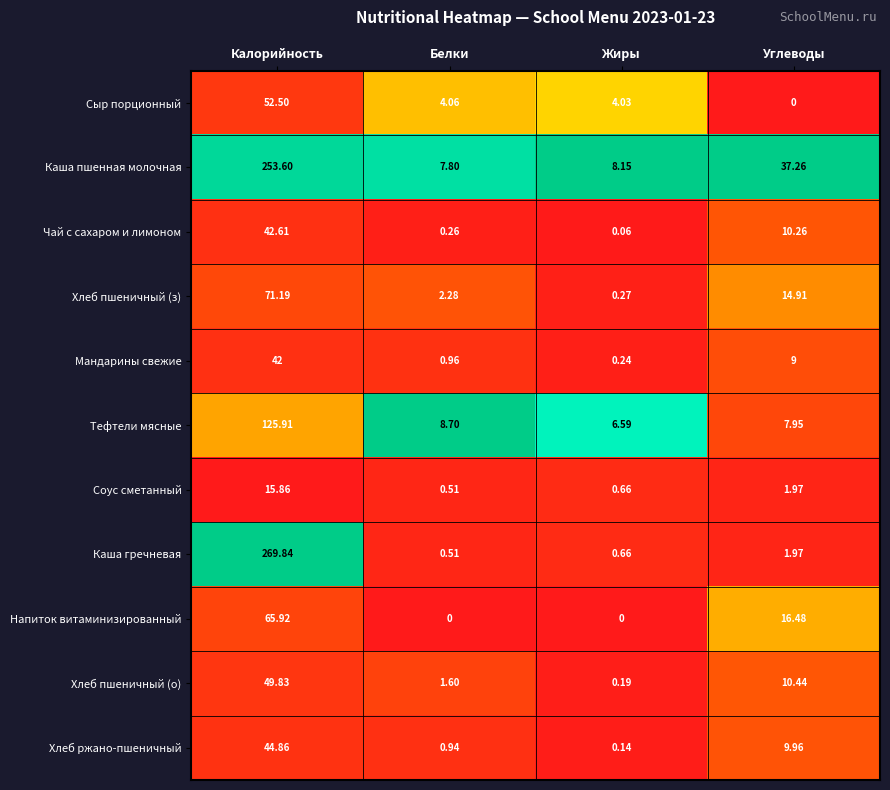

At which label does Хлеб пшеничный (з) first exceed 14?

Калорийность